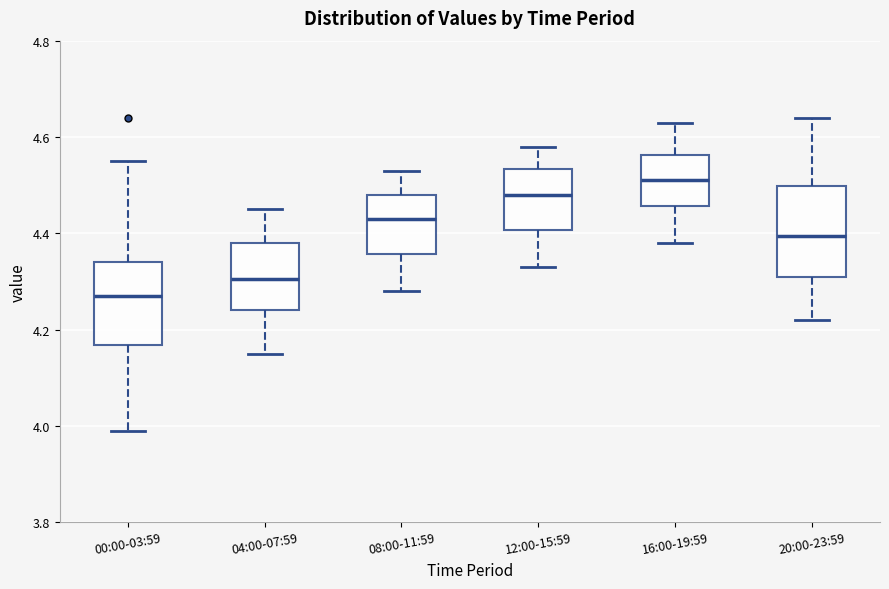

Which box's median line is the highest?

16:00-19:59